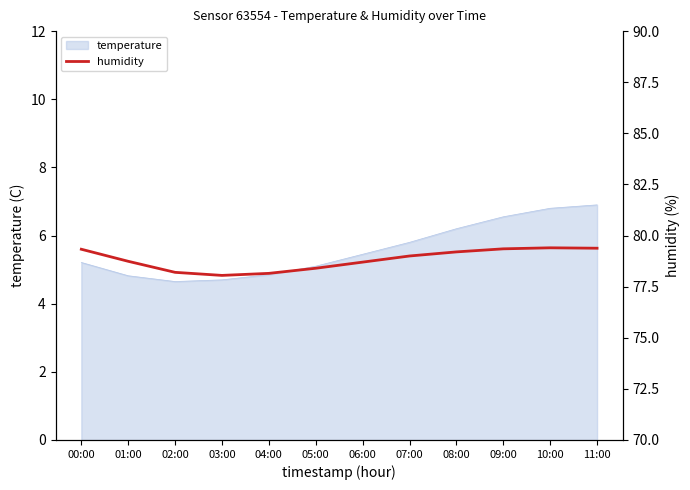

How many lines are shown in the chart?

1